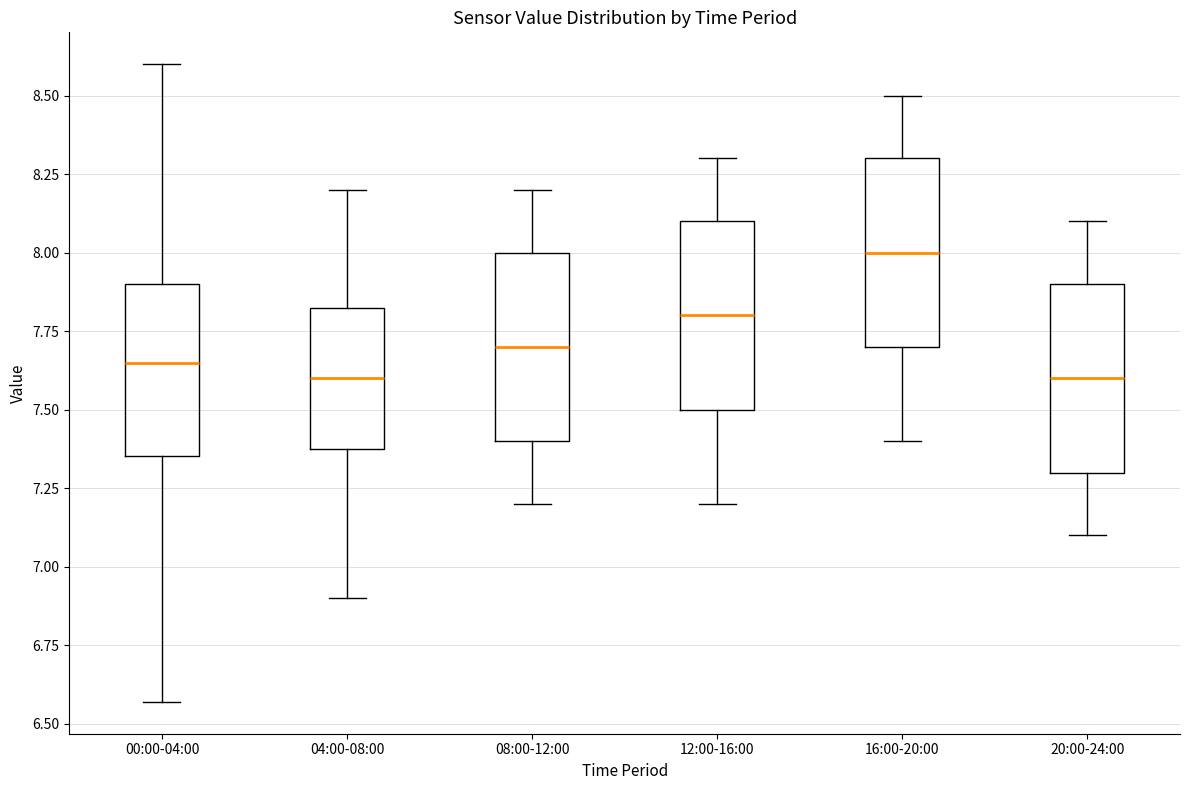

Which box's median line is the highest?

16:00-20:00